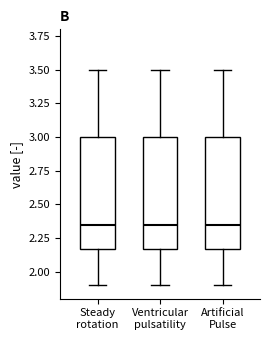

Where is the lower edge of the box for Steady rotation on the y-axis? The values are not printed on the chart, so give them approximately, as read against the axis.

2.15